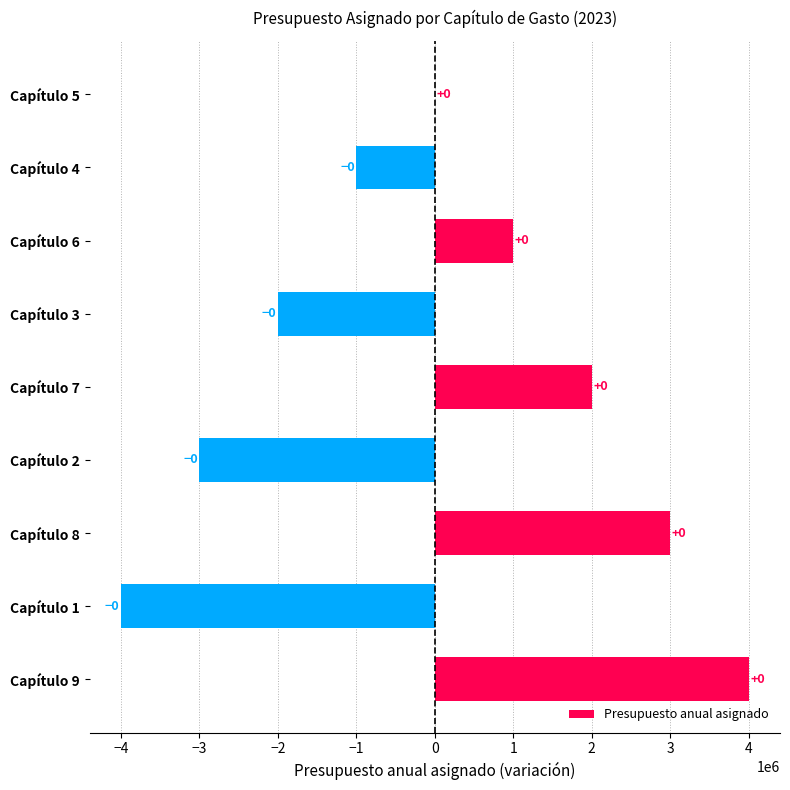

Does the chart contain stacked bars?

No